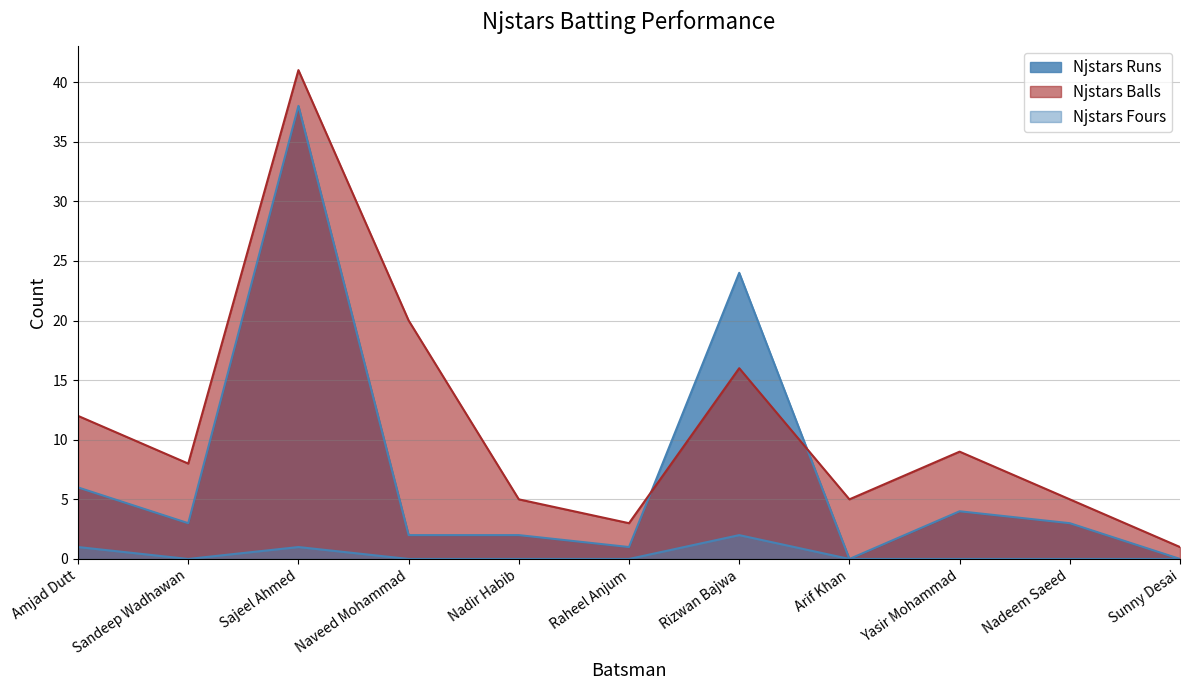

True or false: Njstars Balls and Njstars Runs cross at least once.

True